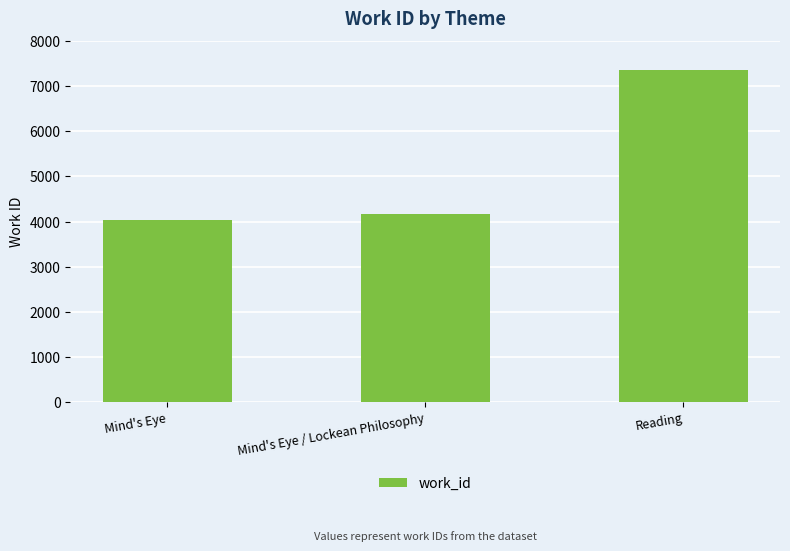

Which label corresponds to the smallest value in the chart?

Mind's Eye